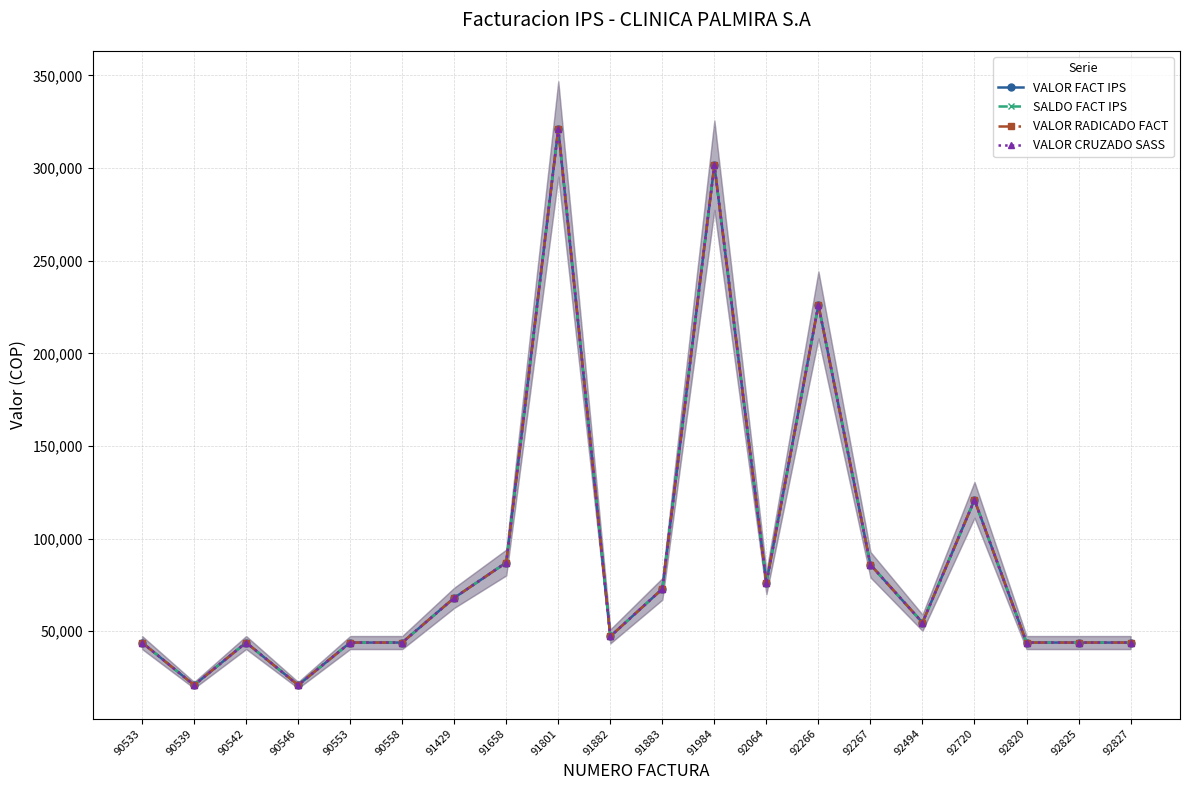

Where does the SALDO FACT IPS series first go above 54649?

91429